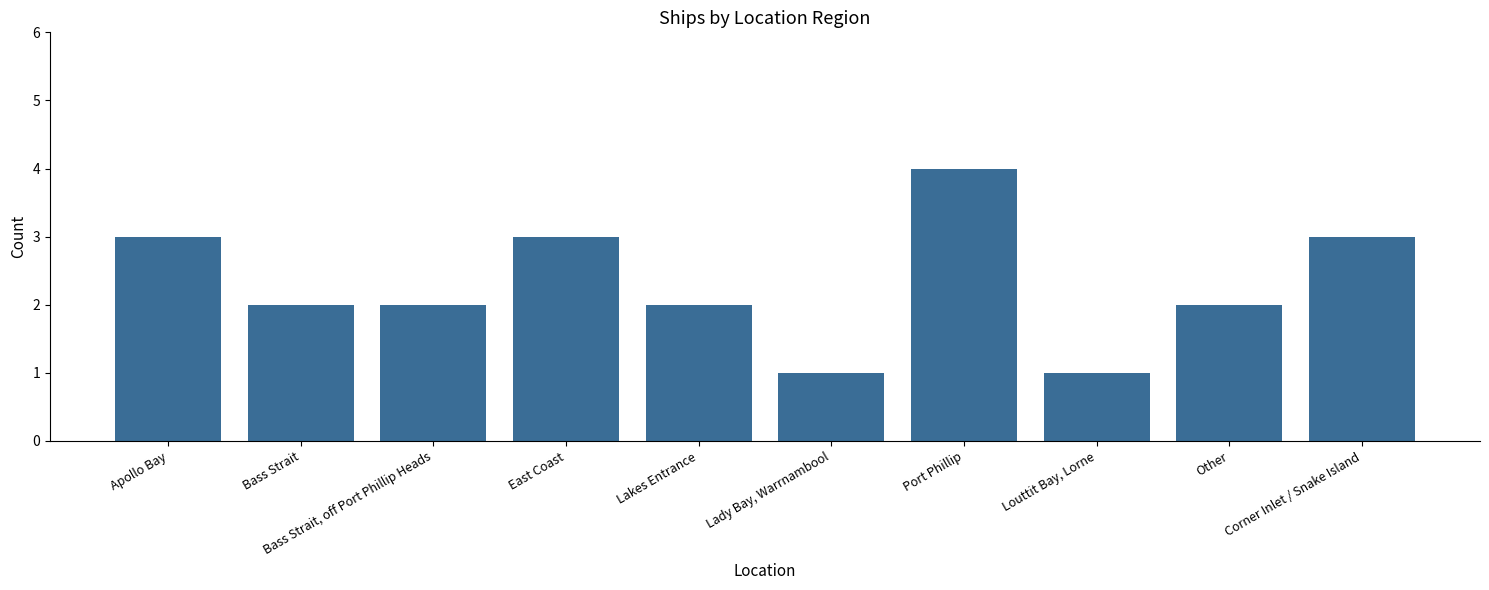

What is the average value?

2